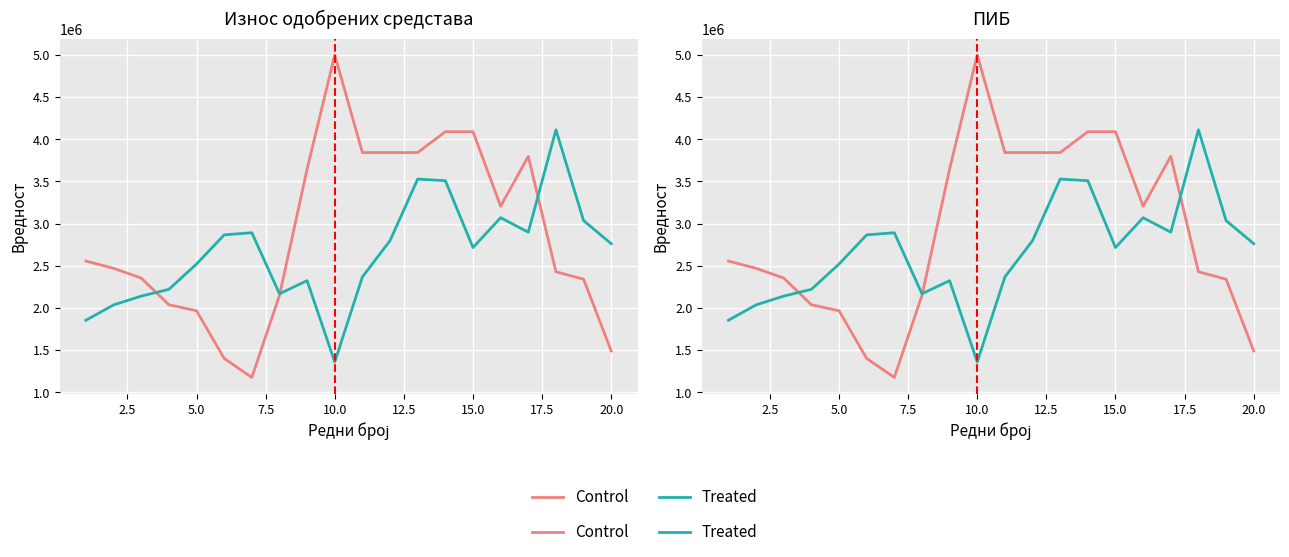

What is the average value of the Control series?

2885554.7